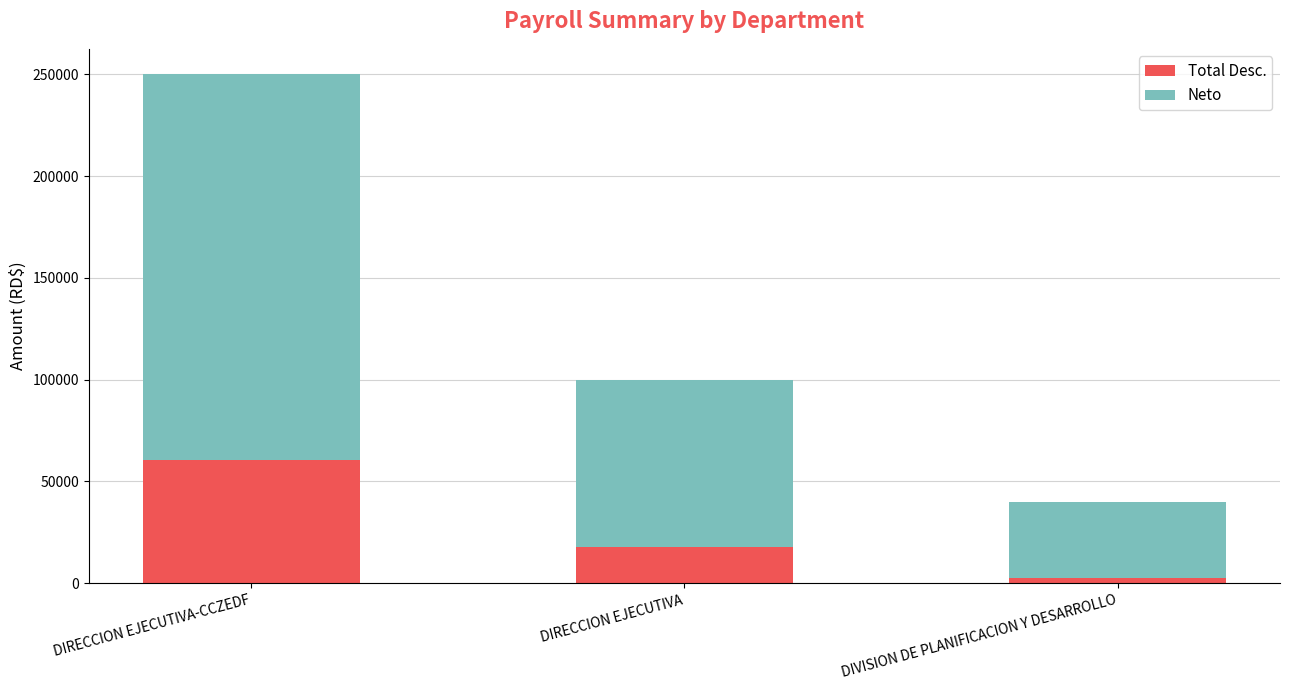

True or false: Total Desc. has a value of 7431.6 at DIRECCION EJECUTIVA.

False